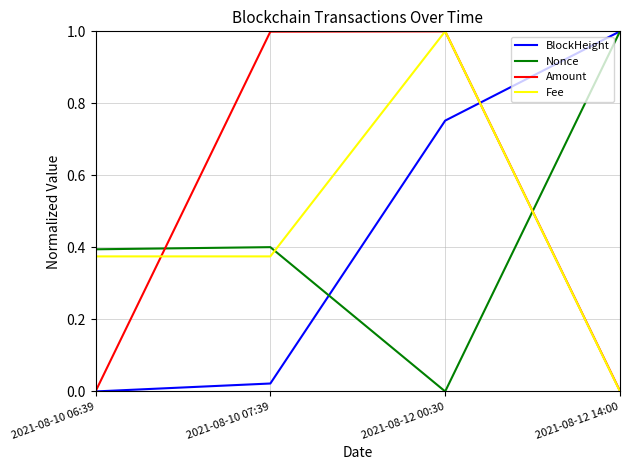

What is the spread (max minus min) of values at 2021-08-12 00:30?

1.0